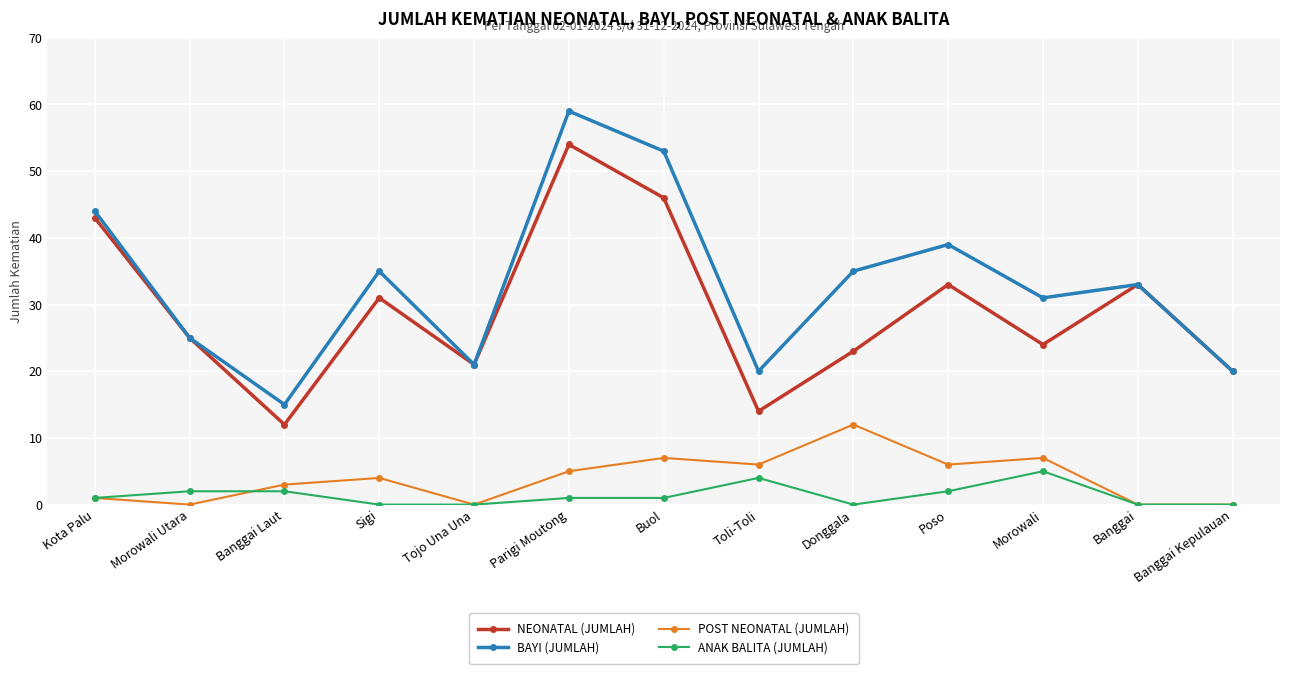

The POST NEONATAL (JUMLAH) series shows -5 at Banggai Kepulauan. True or false?

False